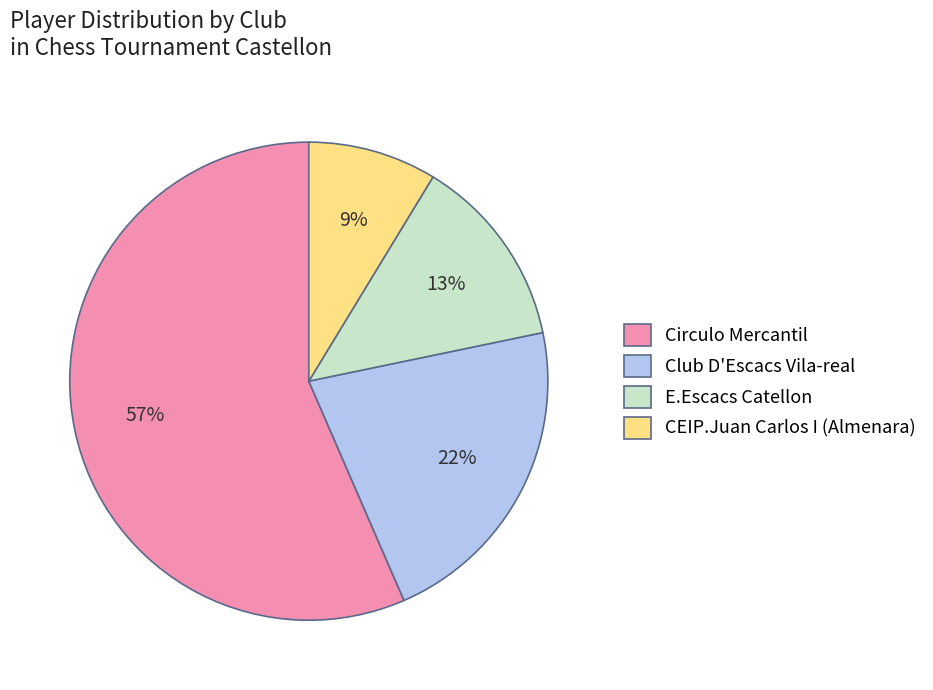

Count the number of slices in the pie.

4